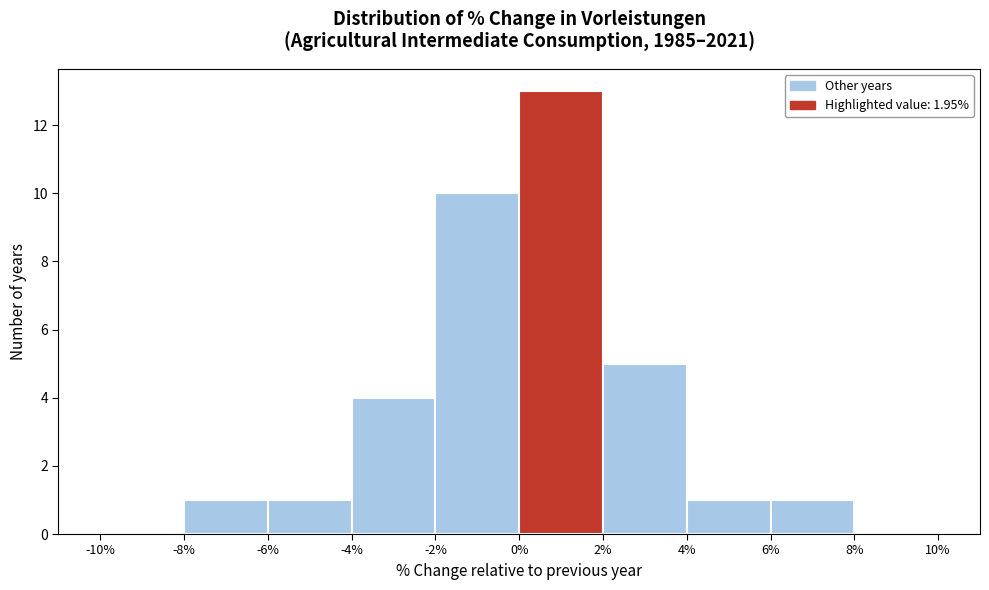

How tall is the bar that spans -4% to -2% on the x-axis? The values are not printed on the chart, so give them approximately, as read against the axis.

4